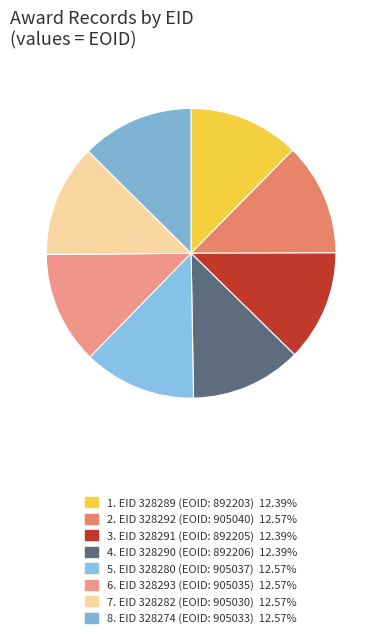

Count the number of slices in the pie.

8